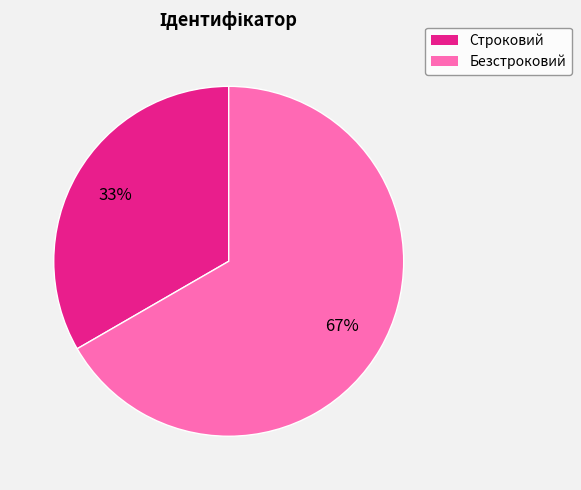

Is it true that Безстроковий is 73% of the pie?

False